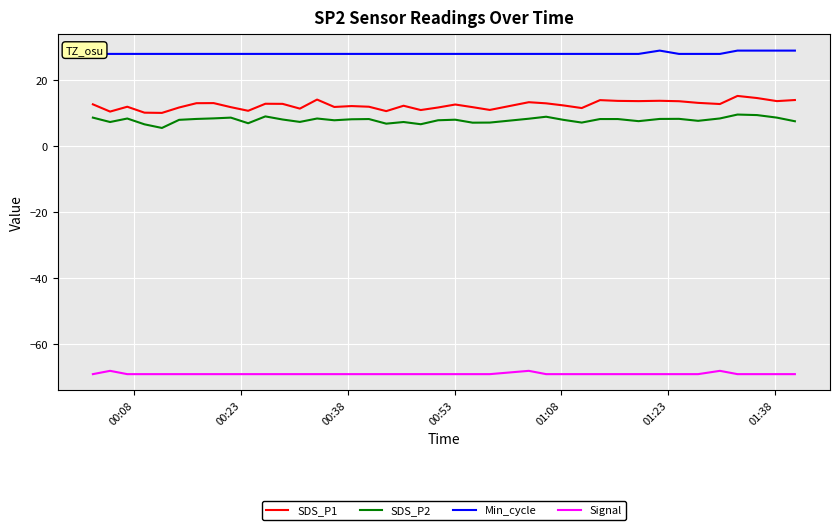

How many data points in Signal are above -69?

3